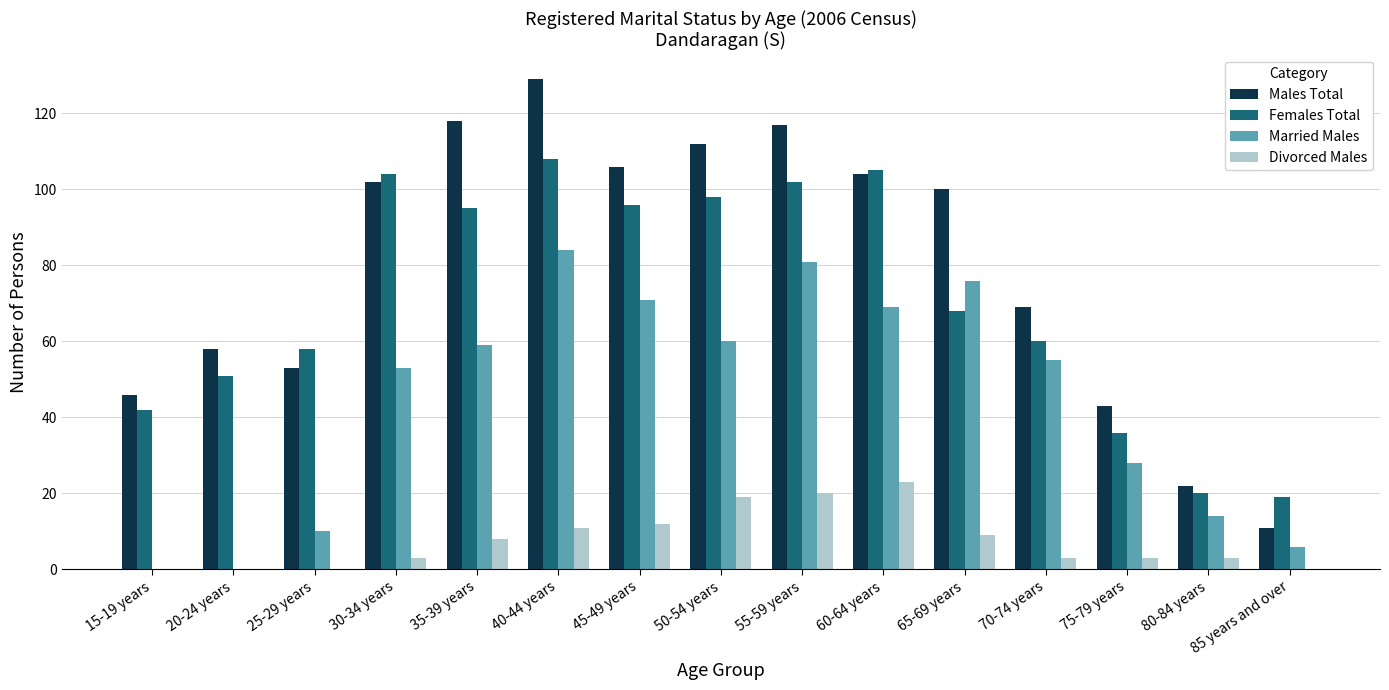

Which series has the largest range (max minus min)?

Males Total